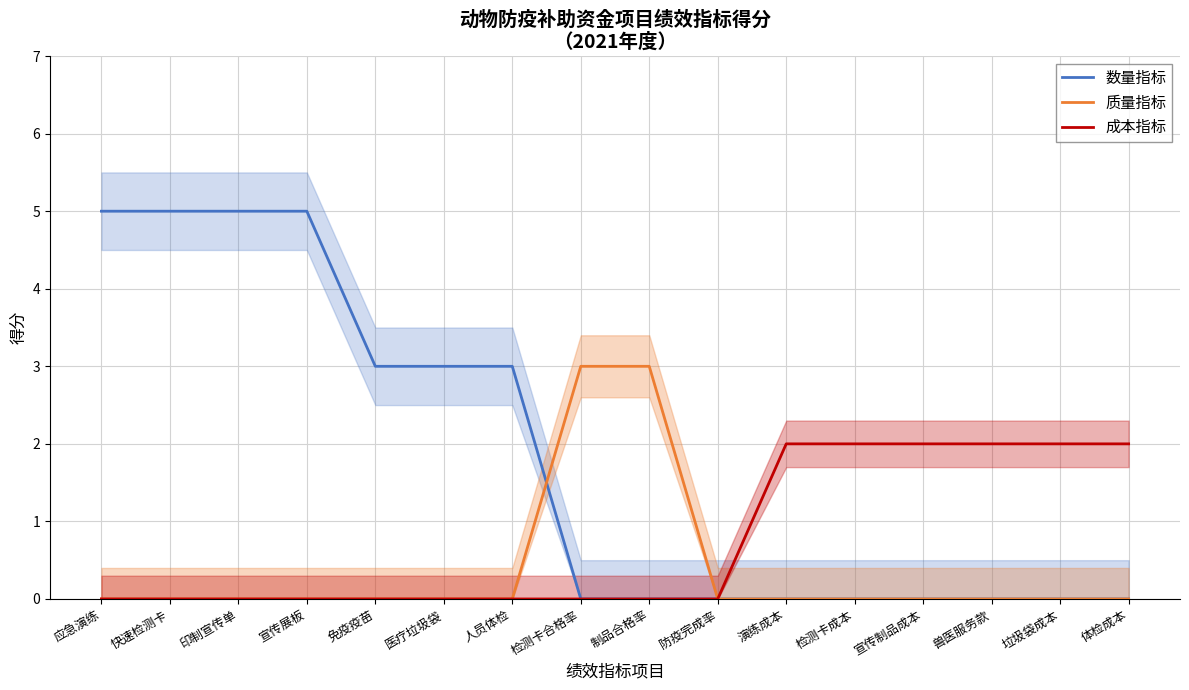

What is the total value across all series at 宣传制品成本?

2